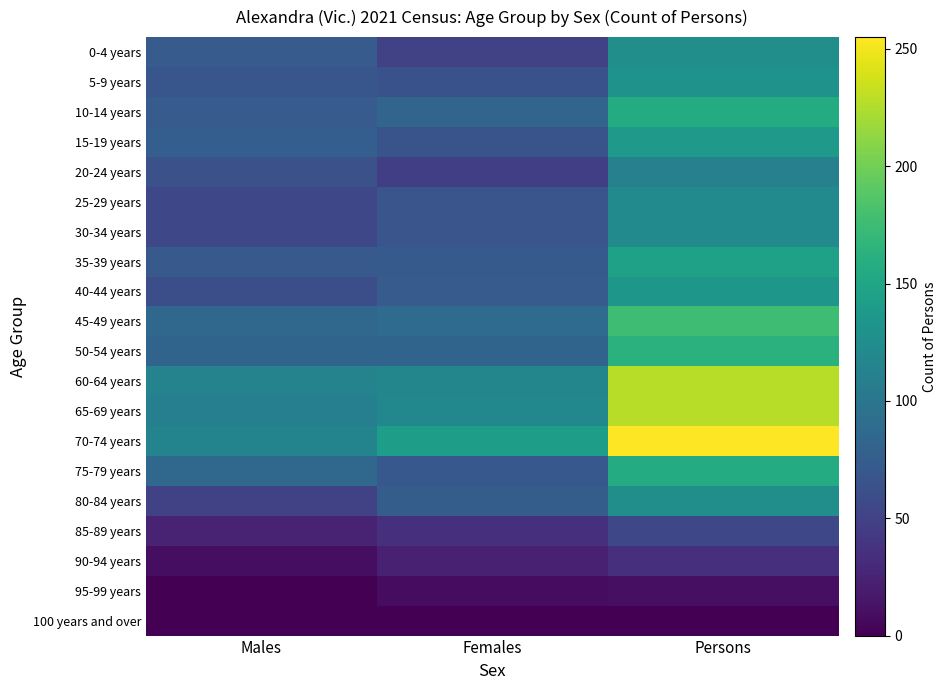

How many data points does each series have?

3